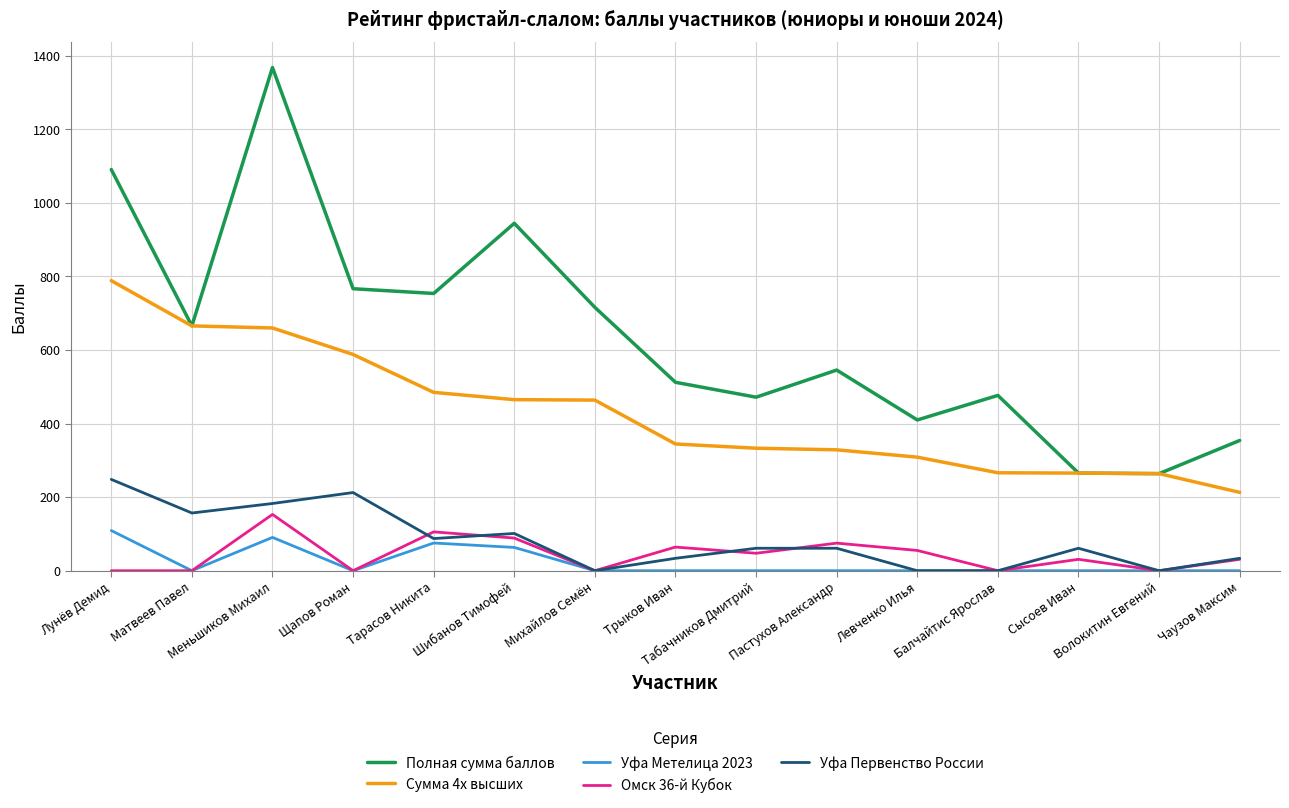

Which series has the largest total across all categories?

Полная сумма баллов